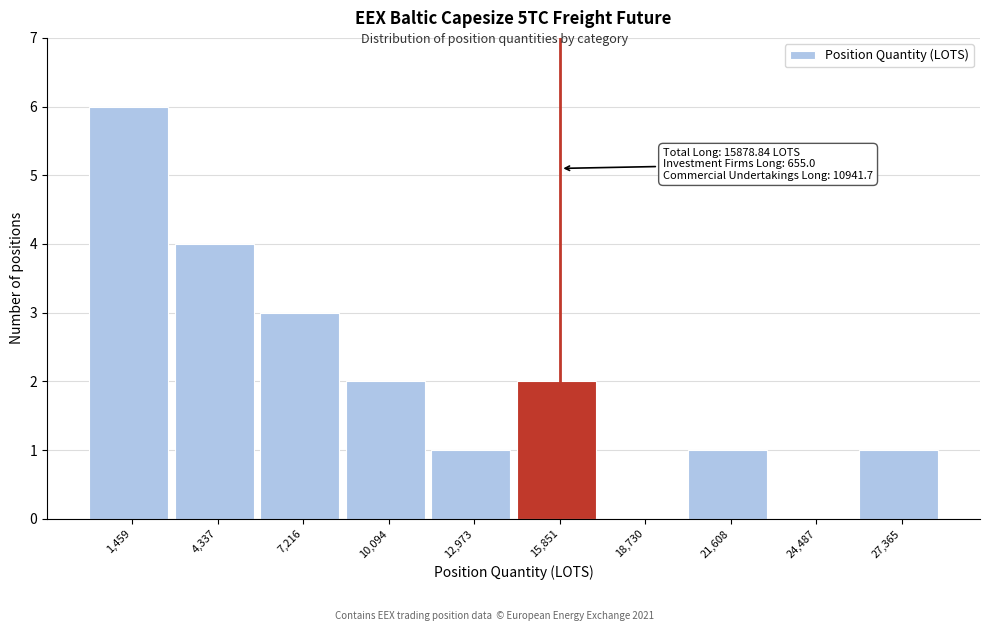

Which range on the x-axis has the tallest bar?

0 to 3000